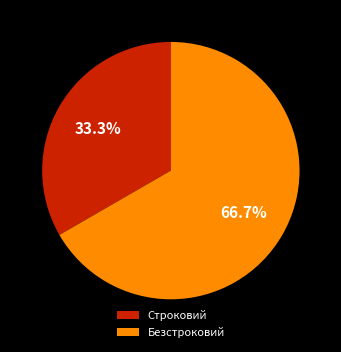

What is the smallest slice in the pie chart?

Строковий